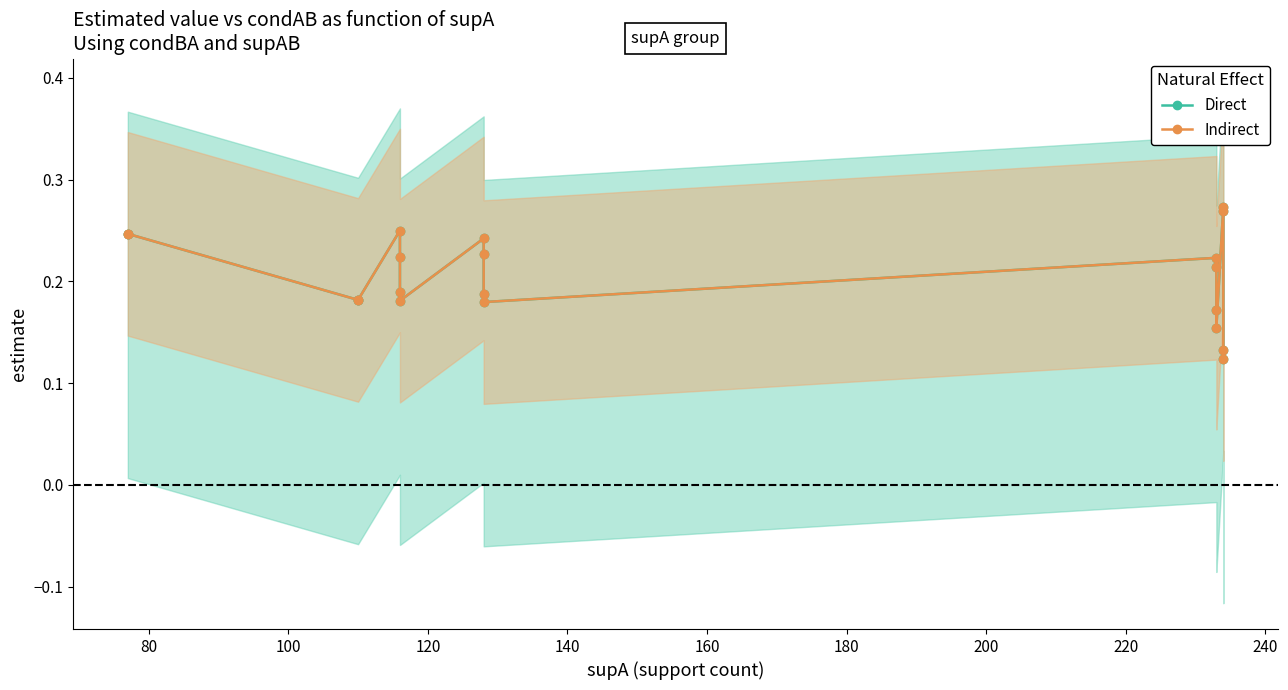

Is the value of Direct at 12 greater than the value of Indirect at 160?

No